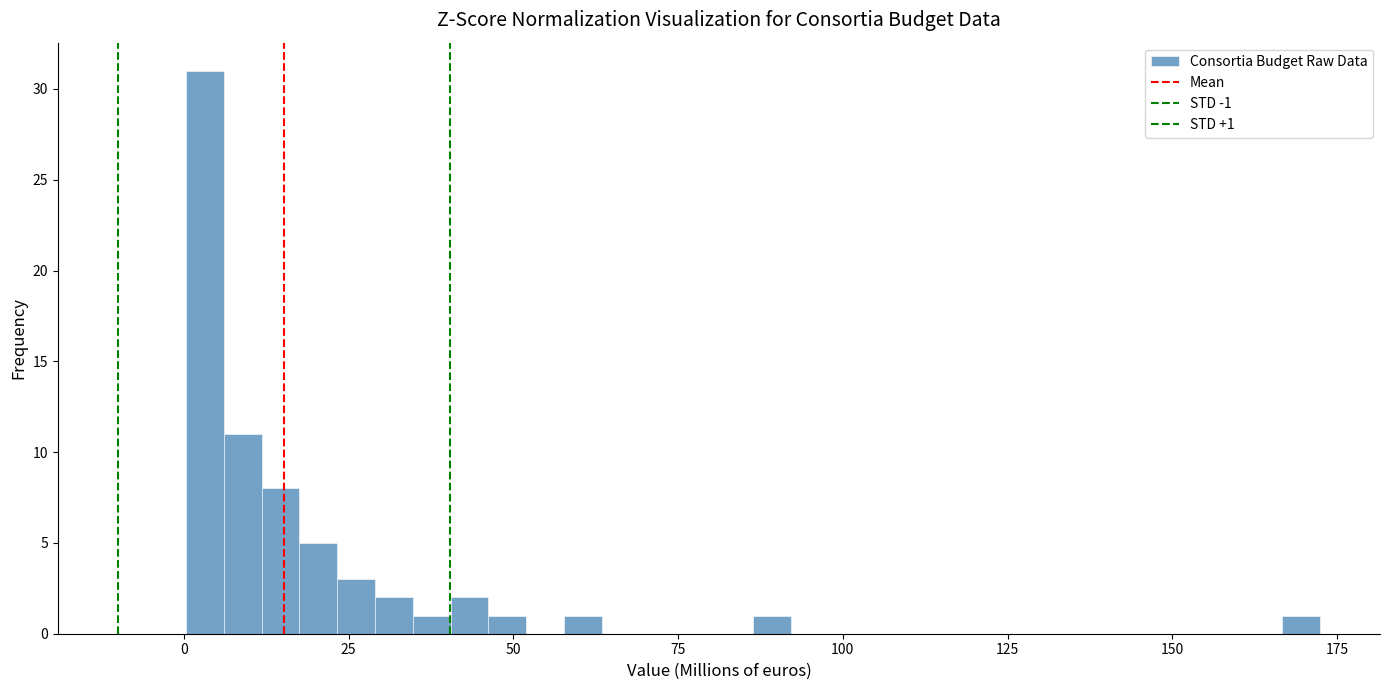

Read against the x-axis, roughly where is the centre of the tallest bar?

5